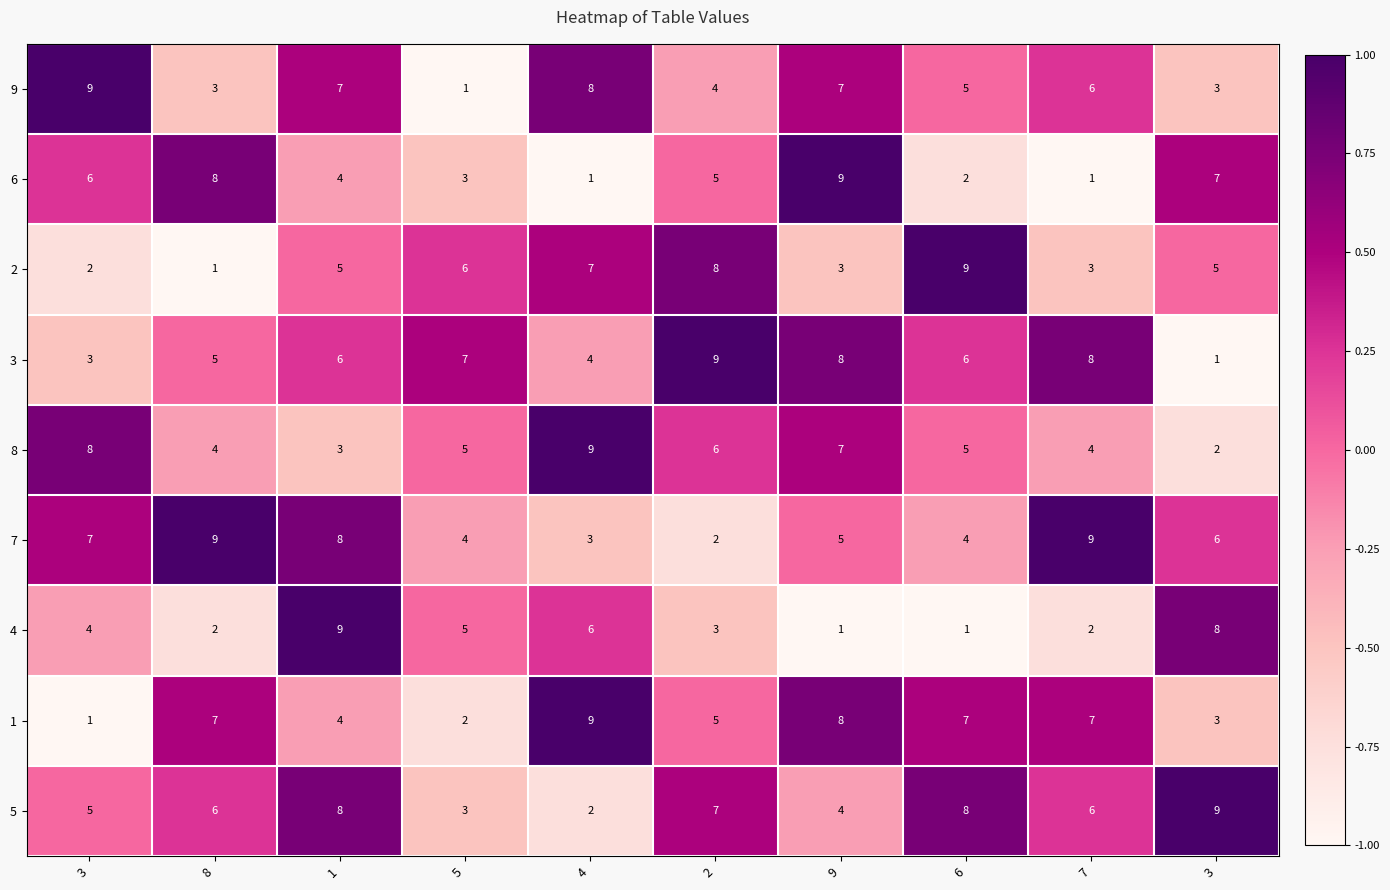

How many data points does each series have?

10